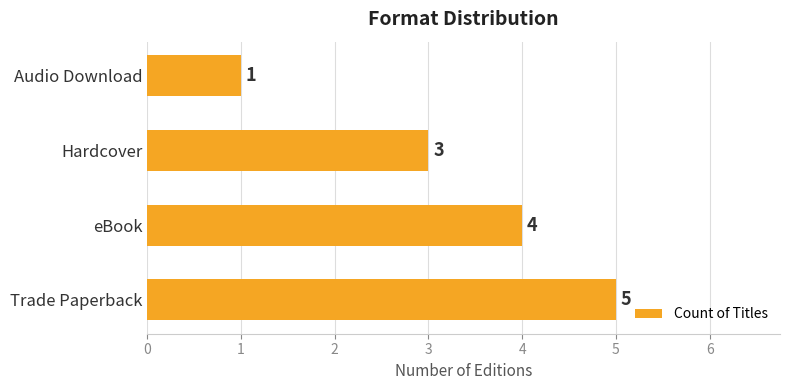

The value at Audio Download is 1. True or false?

True